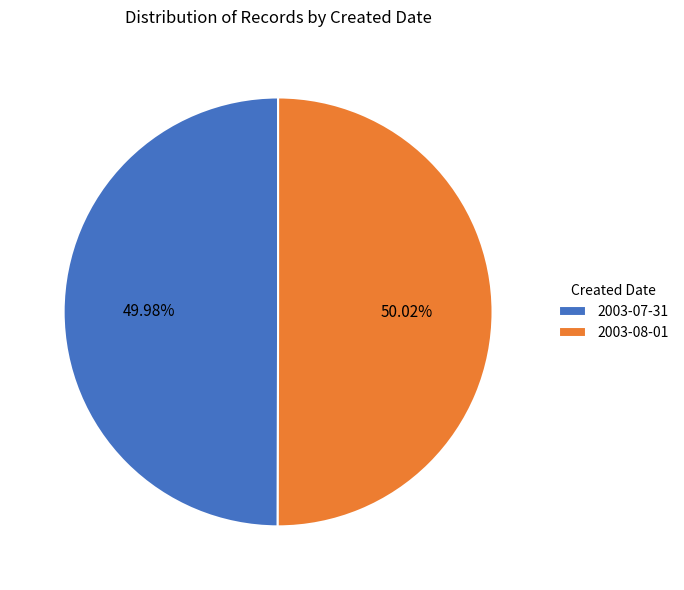

Does any single category account for the majority?

Yes